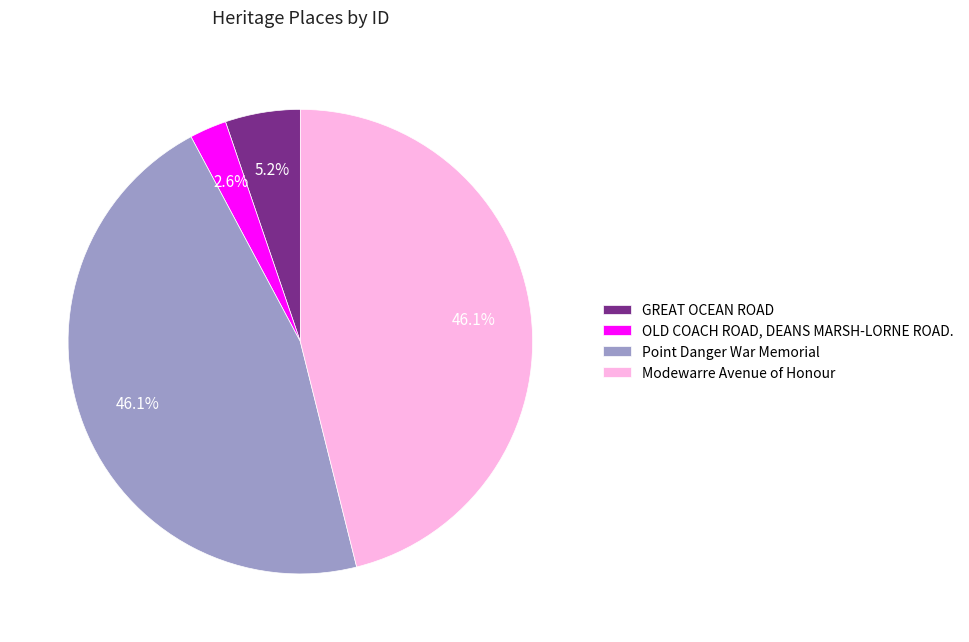

What percentage is the GREAT OCEAN ROAD slice, to the nearest percent?

5%